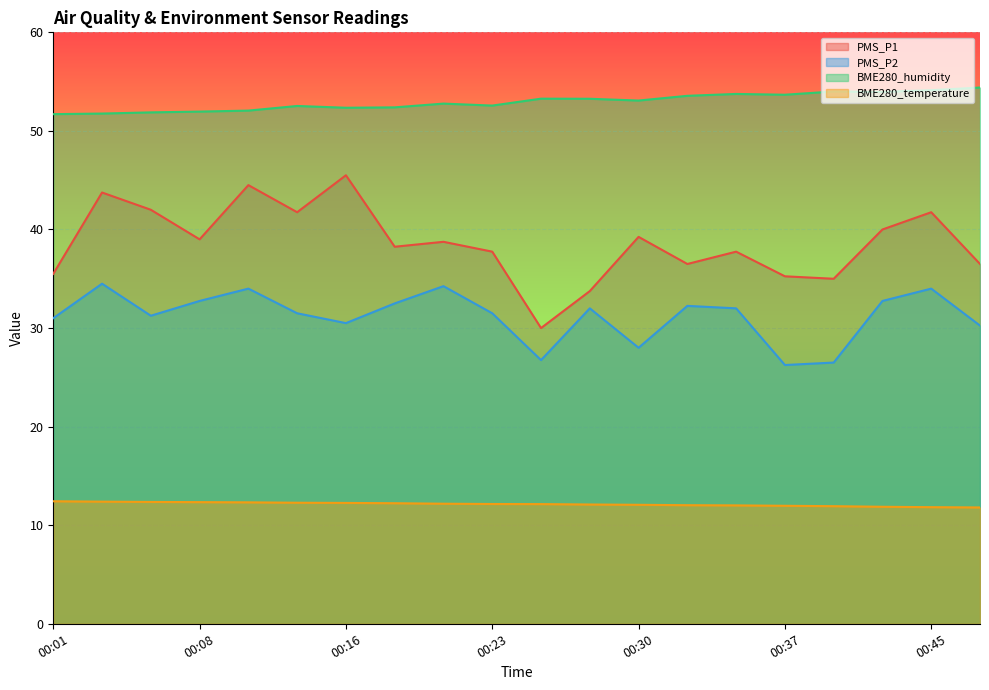

What is the difference between the highest and lowest values at 00:33?

41.5